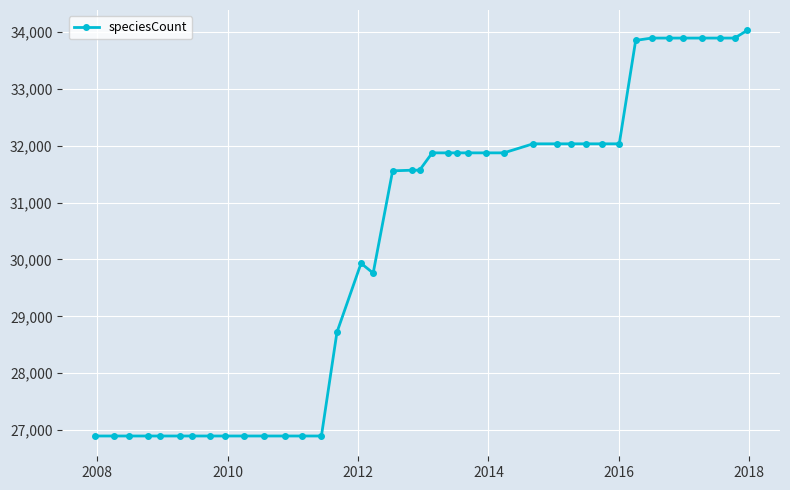

What is the smallest value displayed?

26894